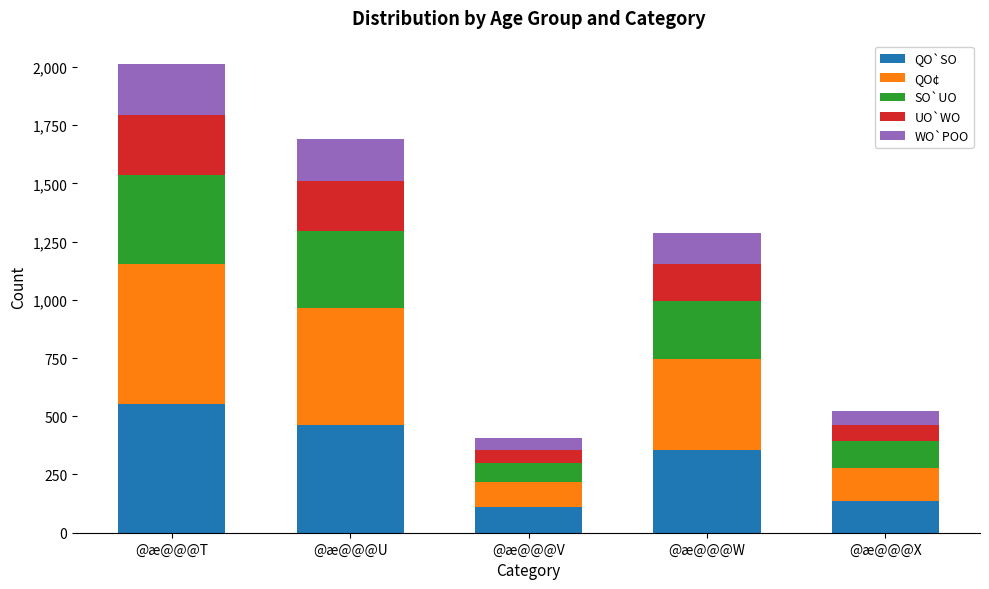

What is the total value across all series at @æ@@@U?

1692